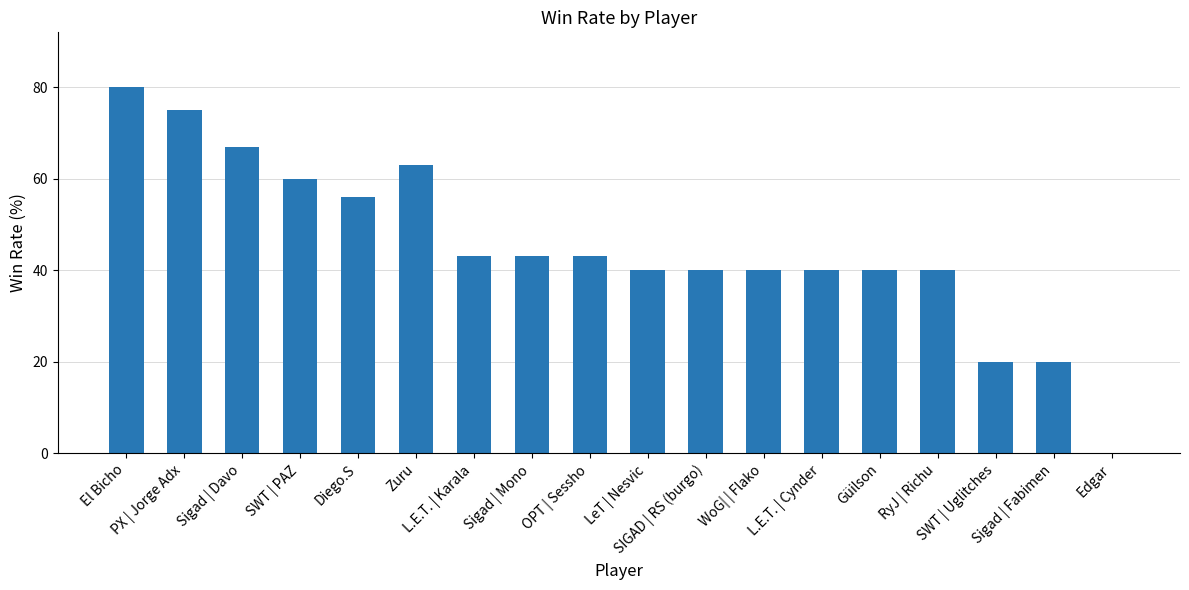

Reading left to right, list all the values displayed in this chart.

El Bicho=80	PX | Jorge Adx=75	Sigad | Davo=67	SWT | PAZ=60	Diego.S=56	Zuru=63	L.E.T. | Karala=43	Sigad | Mono=43	OPT | Sessho=43	LeT | Nesvic=40	SIGAD | RS (burgo)=40	WoG| | Flako=40	L.E.T. | Cynder=40	Güilson=40	RyJ | Richu=40	SWT | Uglitches=20	Sigad | Fabimen=20	Edgar=0